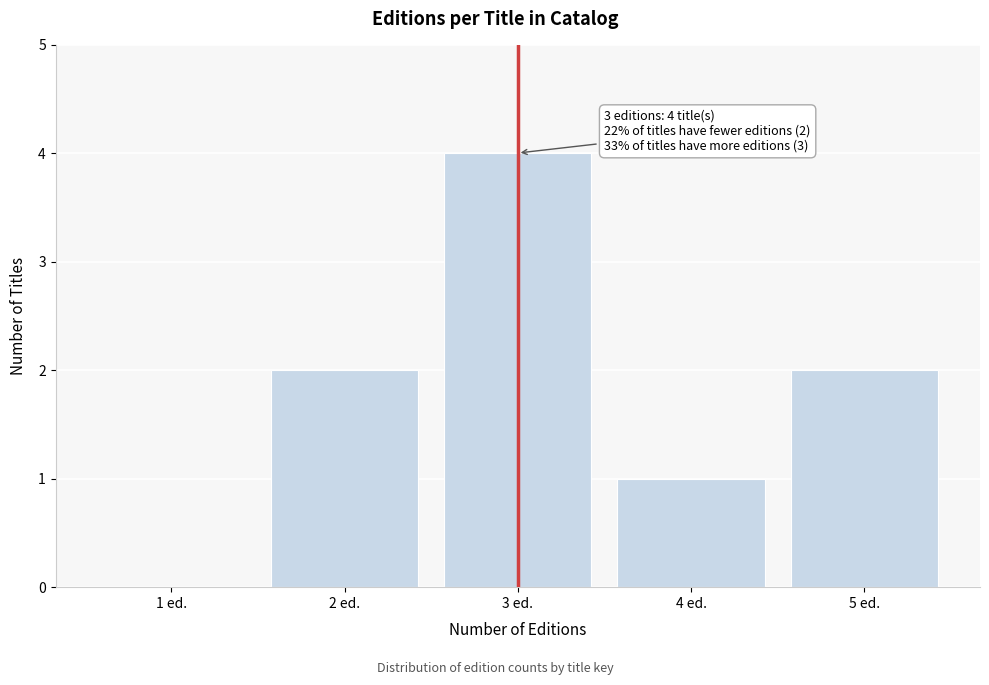

Reading right to left, extract all data points from this chart.

5 ed.=2	4 ed.=1	3 ed.=4	2 ed.=2	1 ed.=0